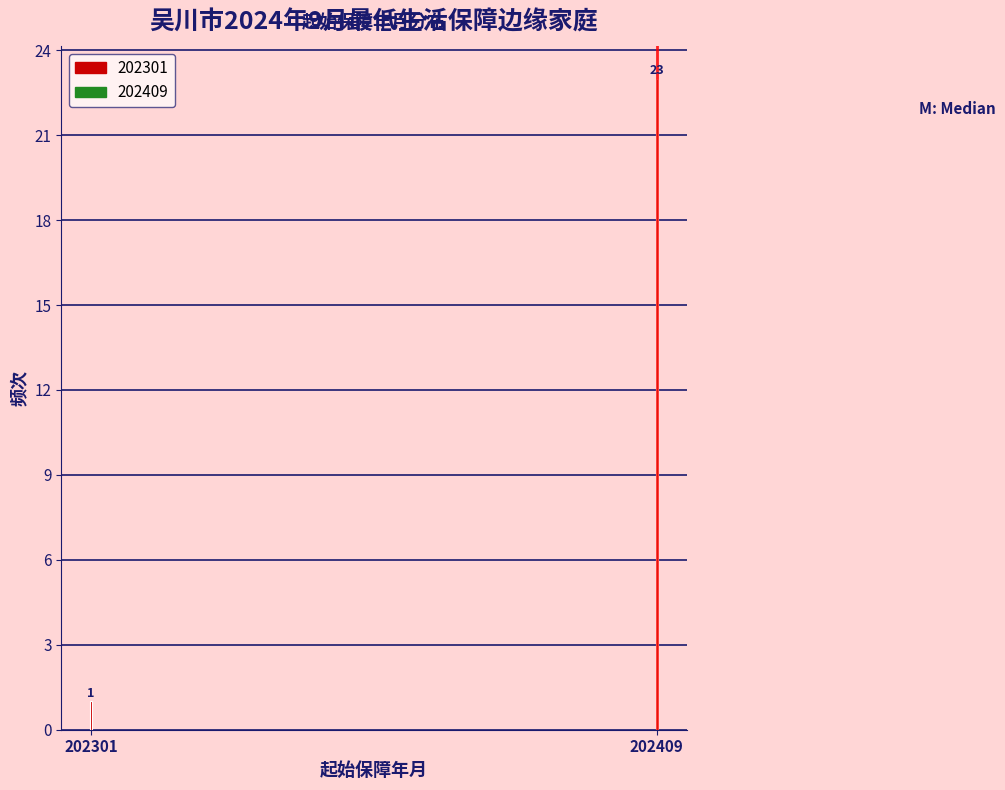

Reading left to right, transcribe all the data shown in this chart.

1	23